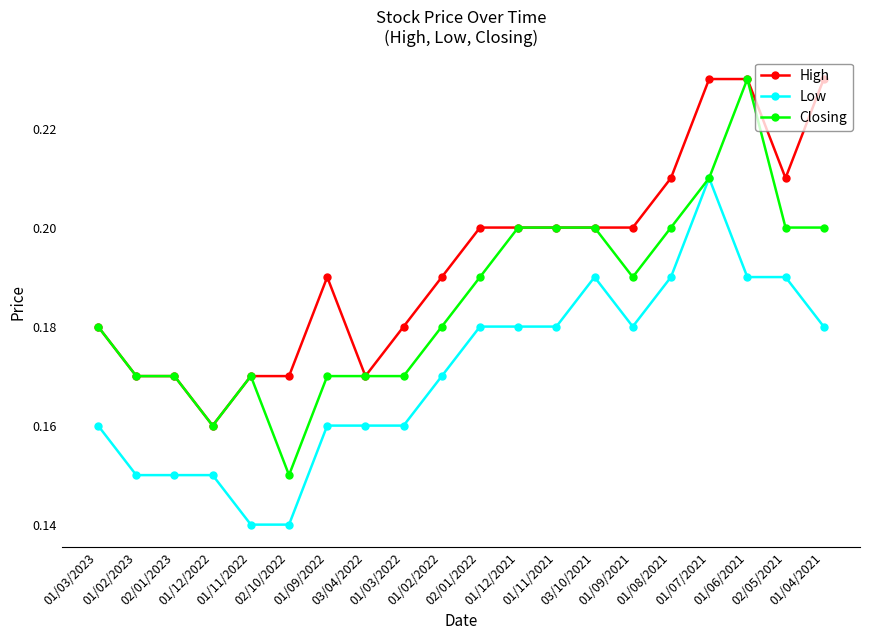

How many data points does each series have?

20